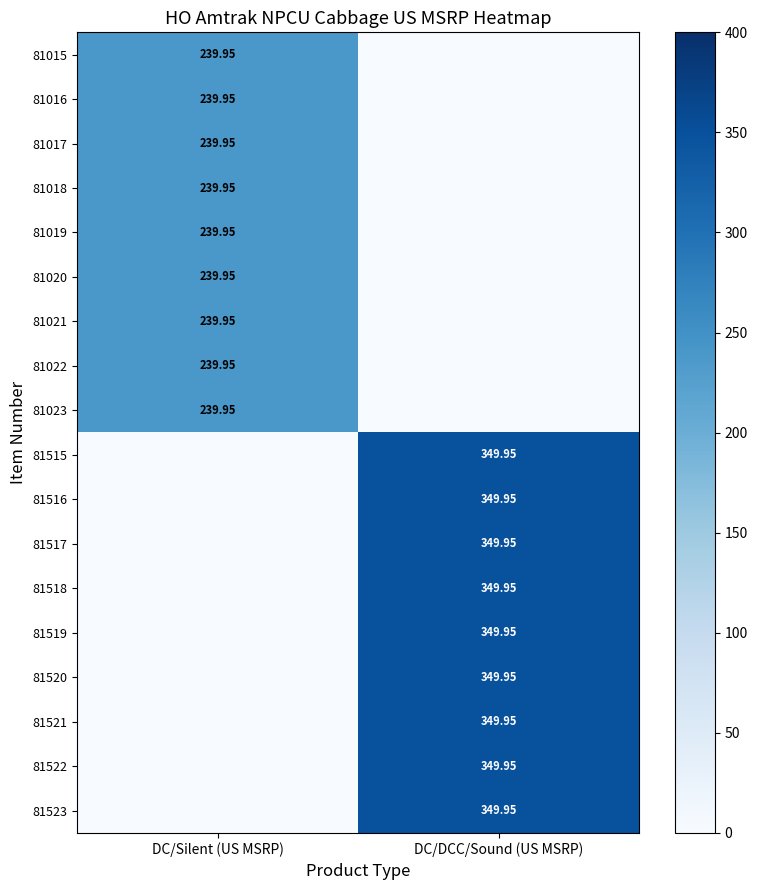

Which has a higher value, DC/Silent (US MSRP) or DC/DCC/Sound (US MSRP)?

DC/Silent (US MSRP)